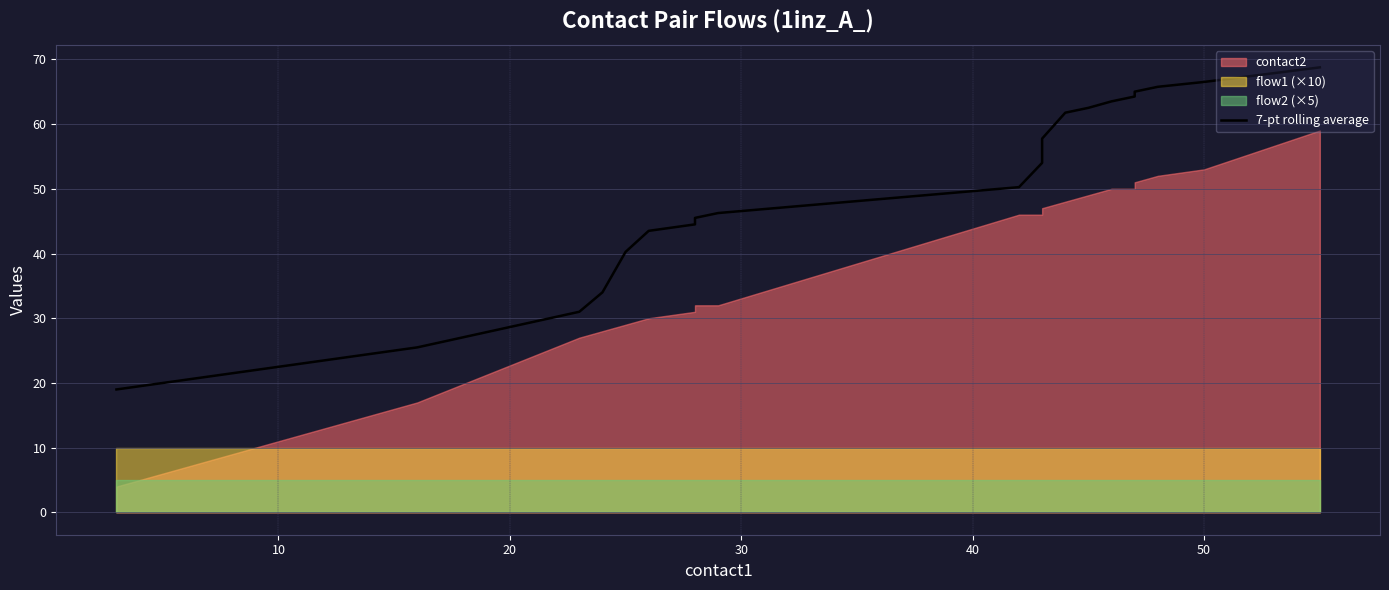

Reading right to left, what are all the values shown in this chart?

68.8	66.5	65.8	65.0	64.2	63.5	62.5	61.8	57.8	54.0	50.2	46.2	45.5	44.5	43.5	40.2	34.0	31.0	25.5	19.0